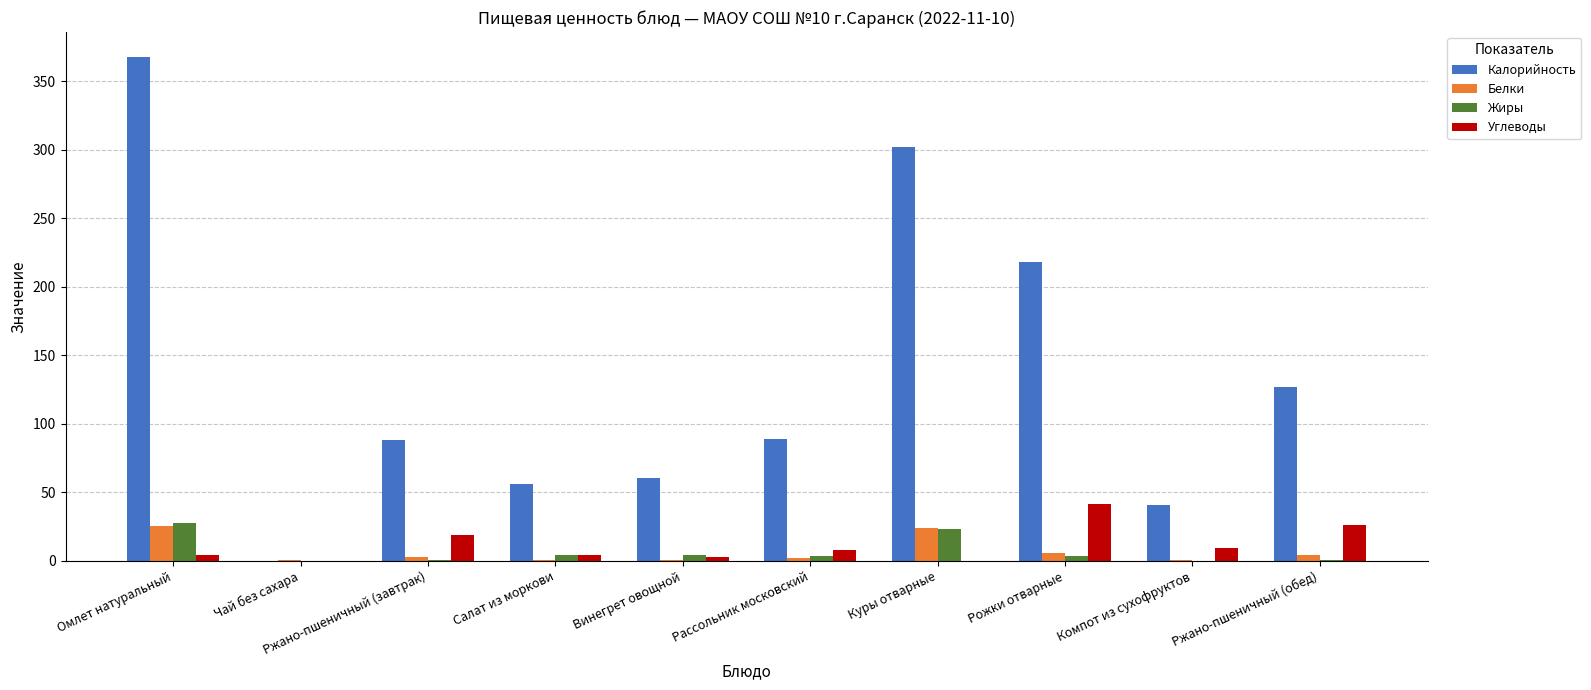

Are the bars grouped side by side (vs. stacked)?

Yes